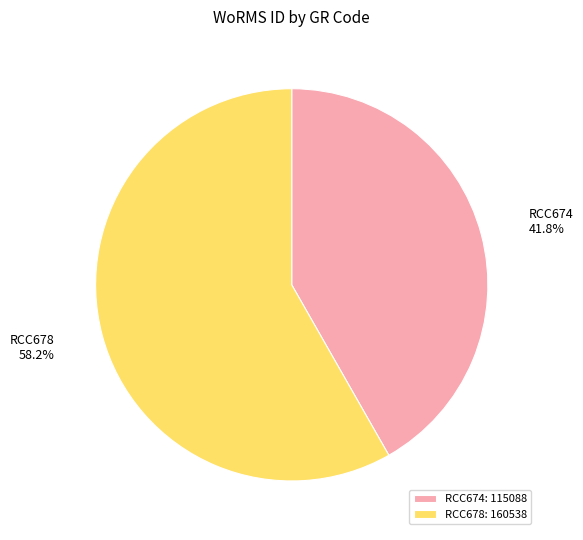

Which has a higher value, RCC674 or RCC678?

RCC678